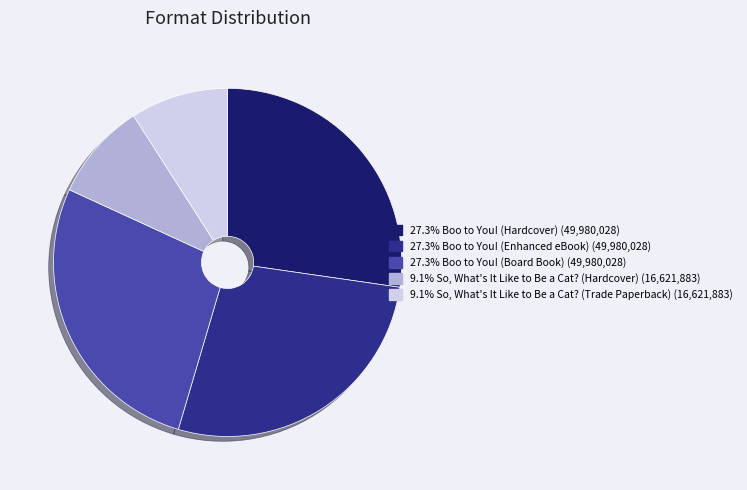

How many slices are in this pie chart?

5